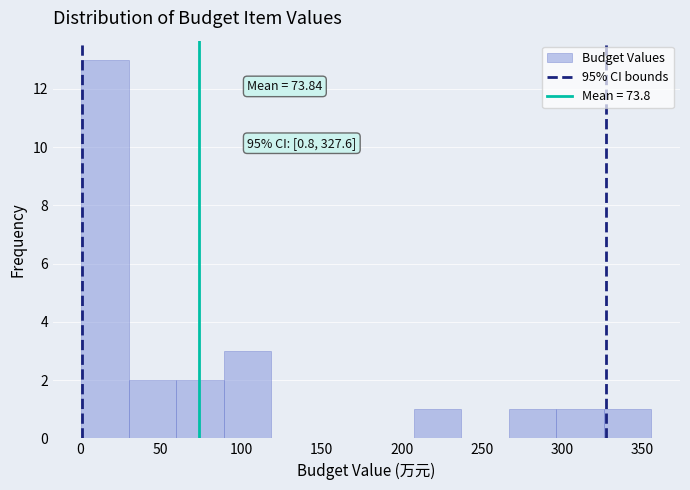

Which range on the x-axis has the tallest bar?

0 to 30